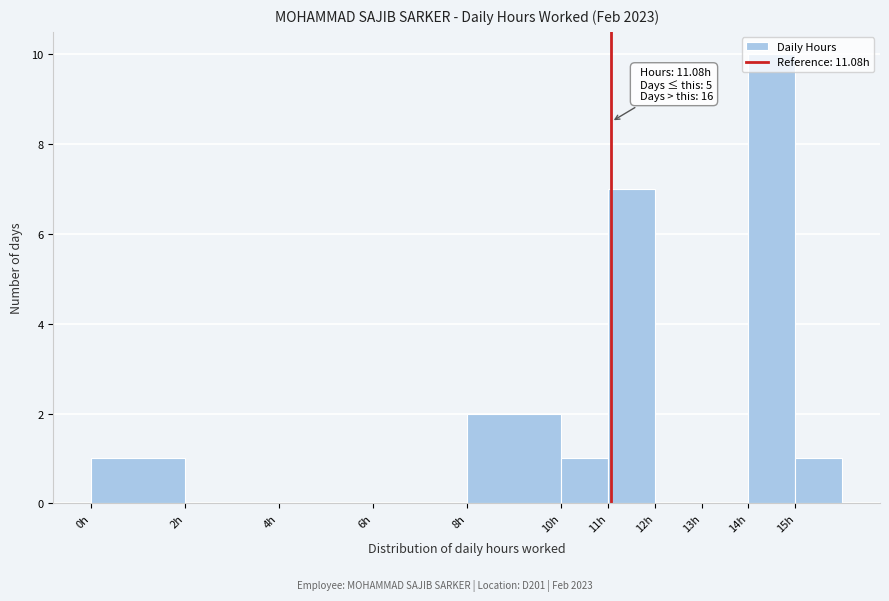

Over which range of the x-axis is the bar tallest?

14 to 15